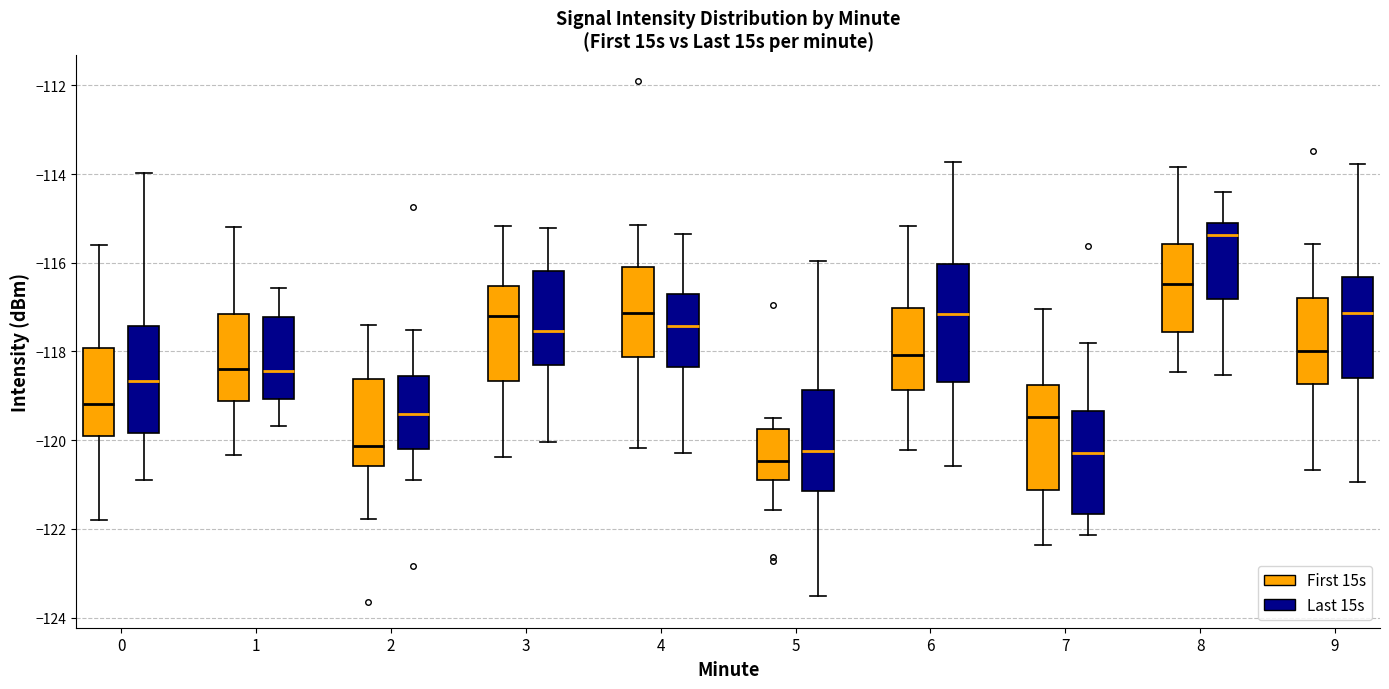

Comparing the boxes themselves (not the whiskers), which one is the tallest?

6 (Last 15s)